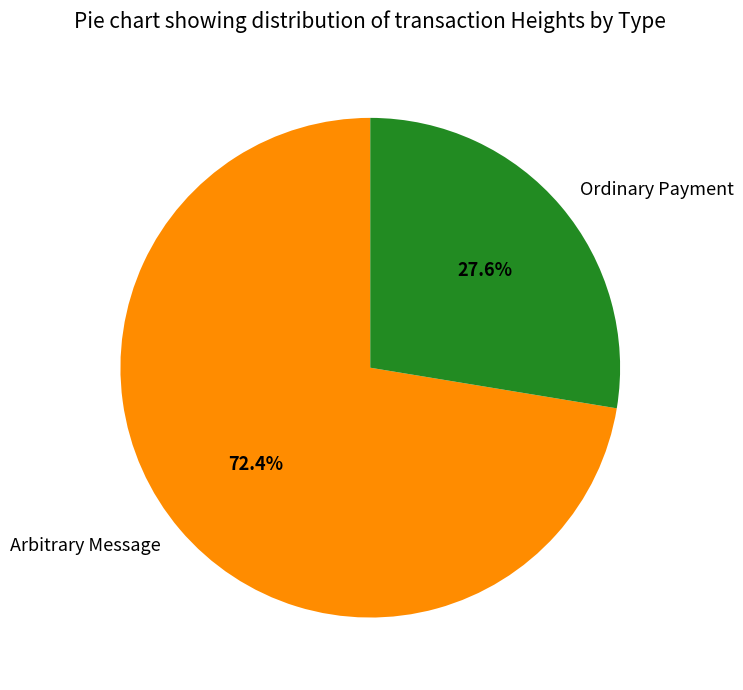

What is the ratio of the value at Arbitrary Message to the value at Ordinary Payment?

2.6